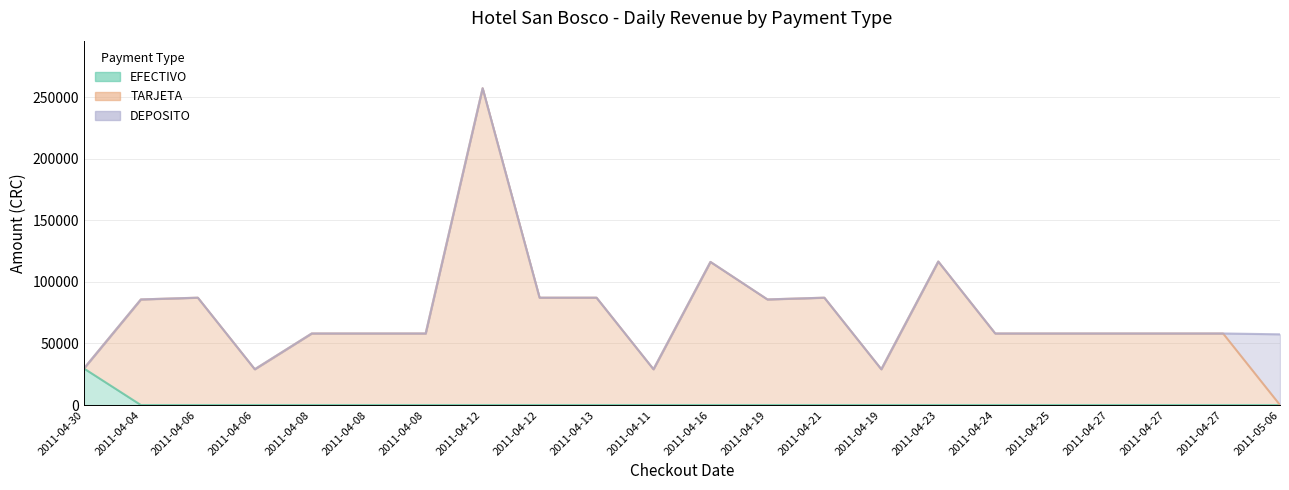

At which category does the chart reach its peak across all series?

2011-04-12